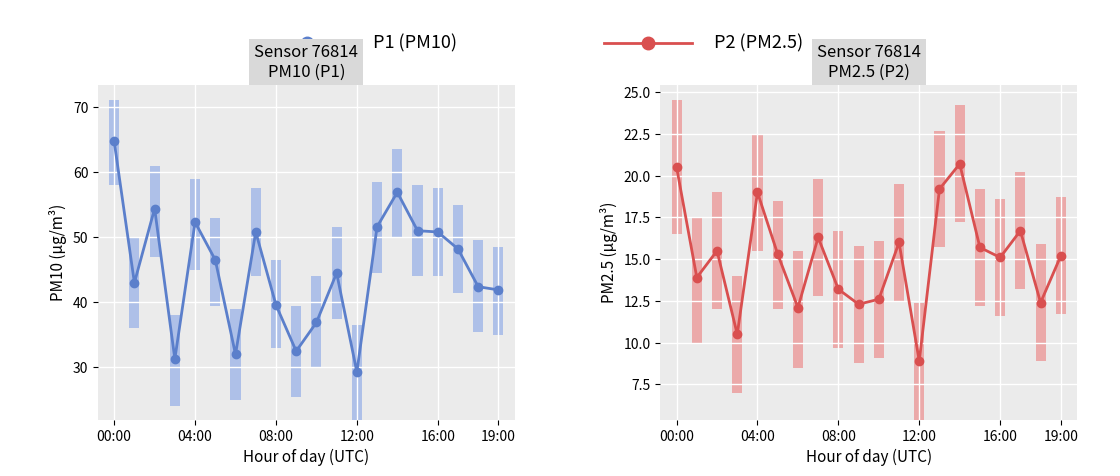

The value of P2 (PM2.5) at 9 is 17.8. True or false?

False